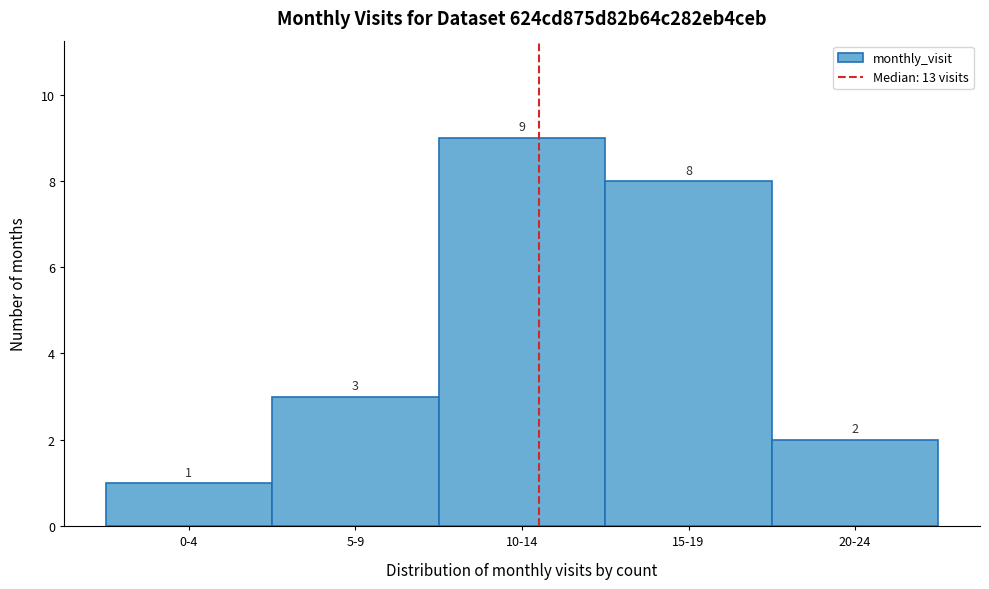

Reading left to right, list all the values displayed in this chart.

0-4=1	5-9=3	10-14=9	15-19=8	20-24=2